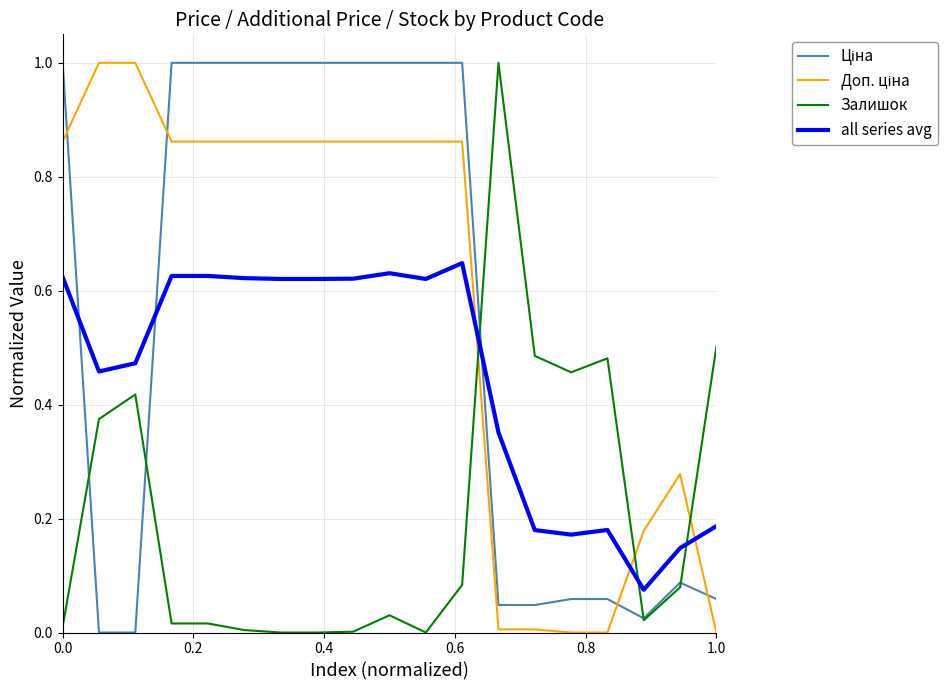

True or false: all series avg and Залишок cross at least once.

True